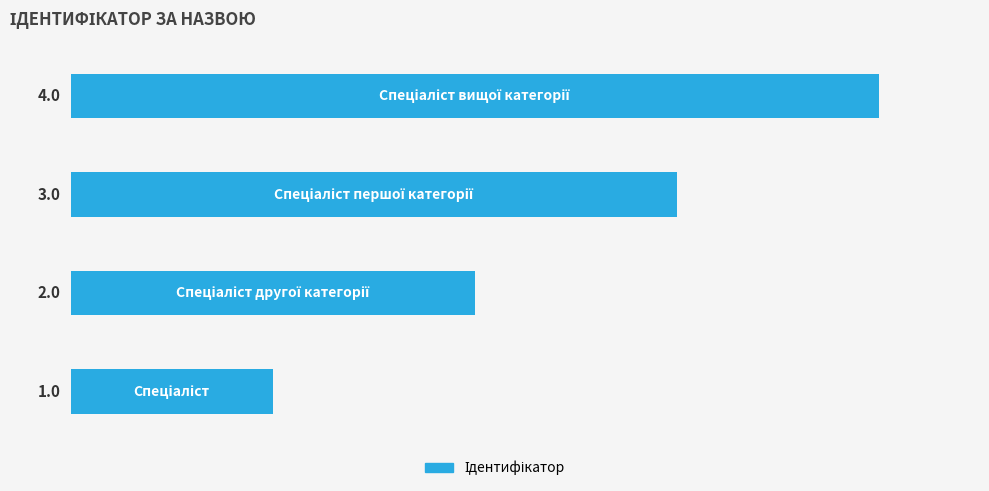

What is the sum of all values?

10